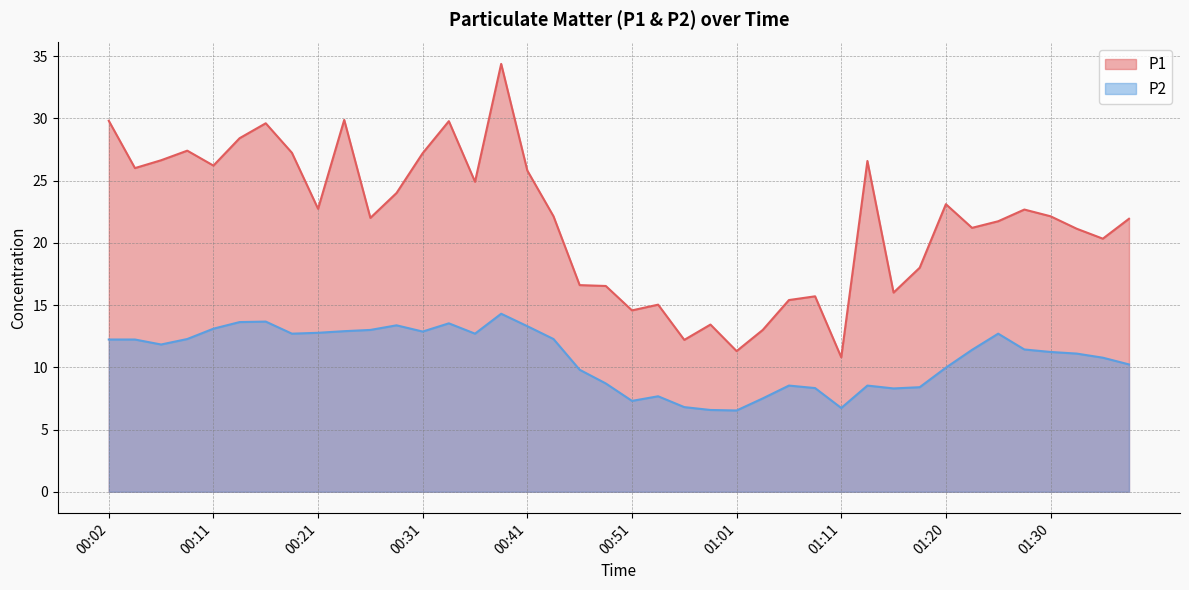

What is the difference between the second highest and minimum values in the P2 line series?

7.1